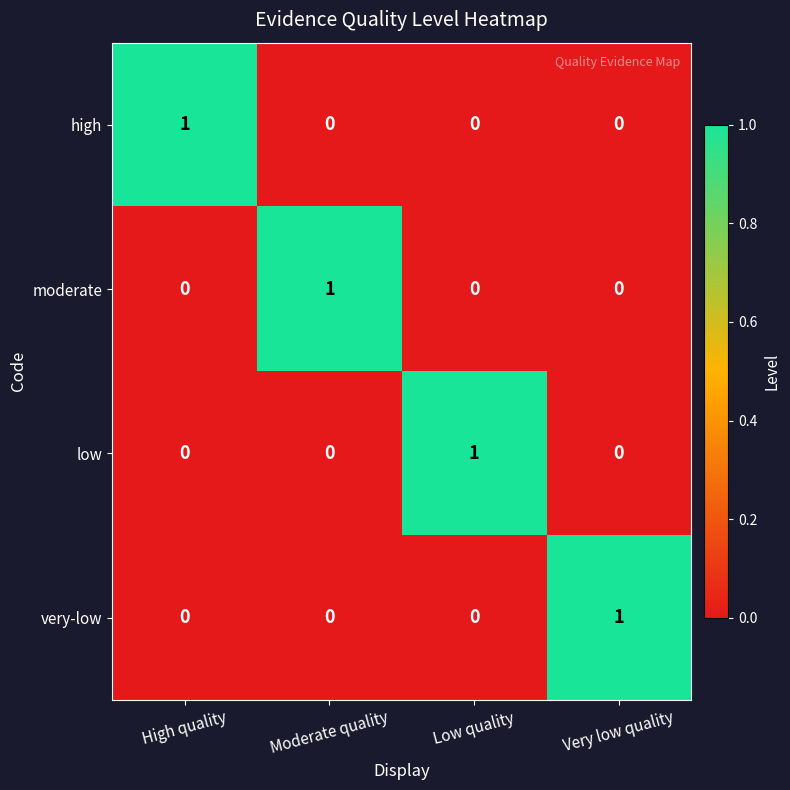

At how many categories does at least one series exceed 0?

4